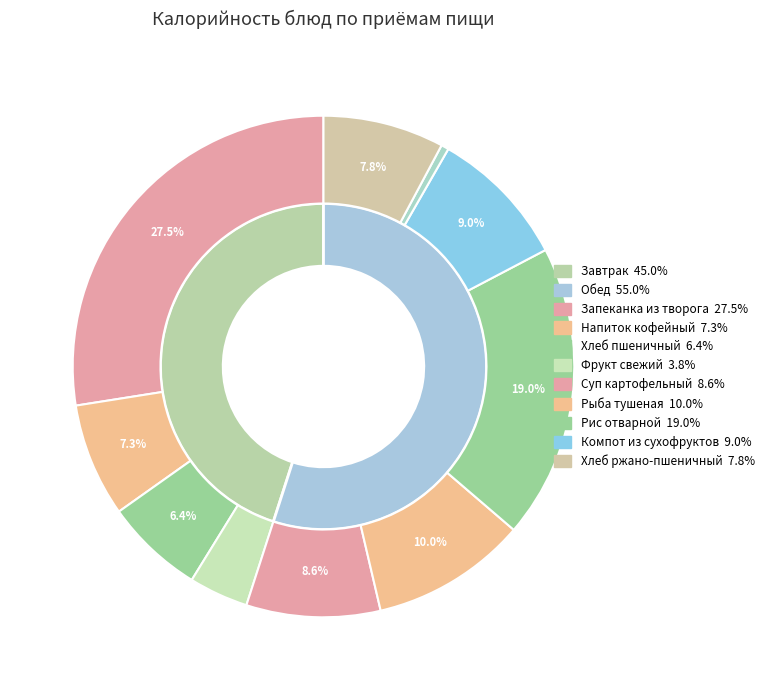

How many slices are in this pie chart?

10